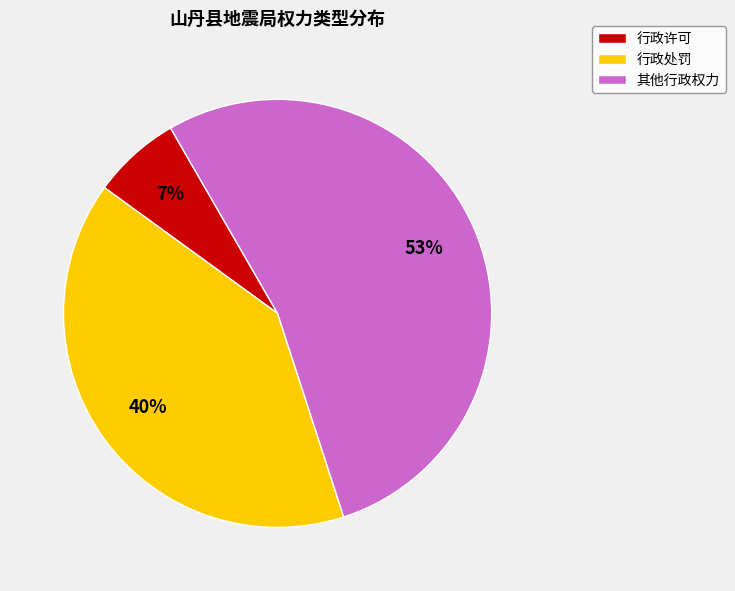

Rank the categories by value from lowest to highest.

行政许可, 行政处罚, 其他行政权力